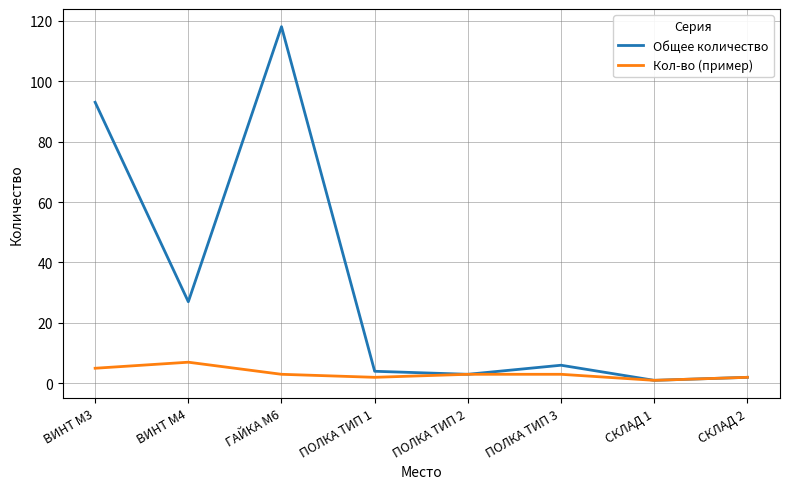

The value of Общее количество at ПОЛКА ТИП 2 is 3. True or false?

True